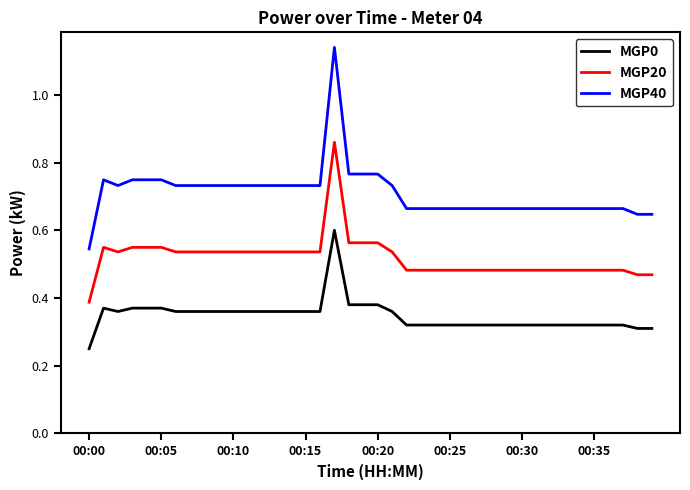

Which series has the largest total across all categories?

MGP40